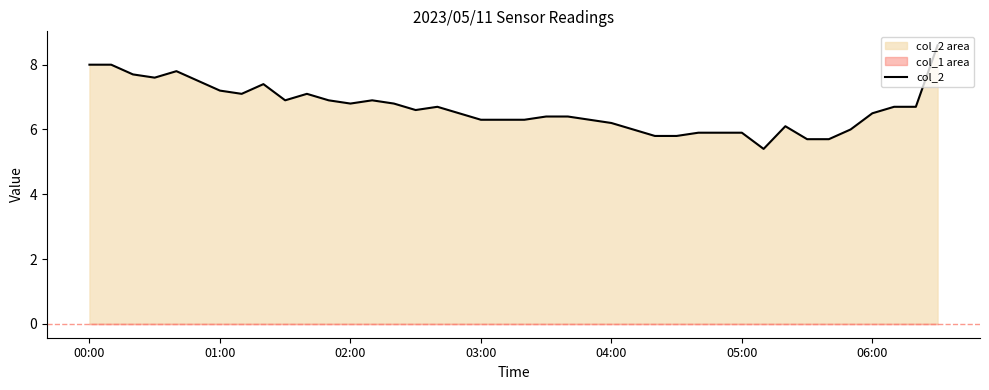

What is the highest value of the col_2 series?

8.6